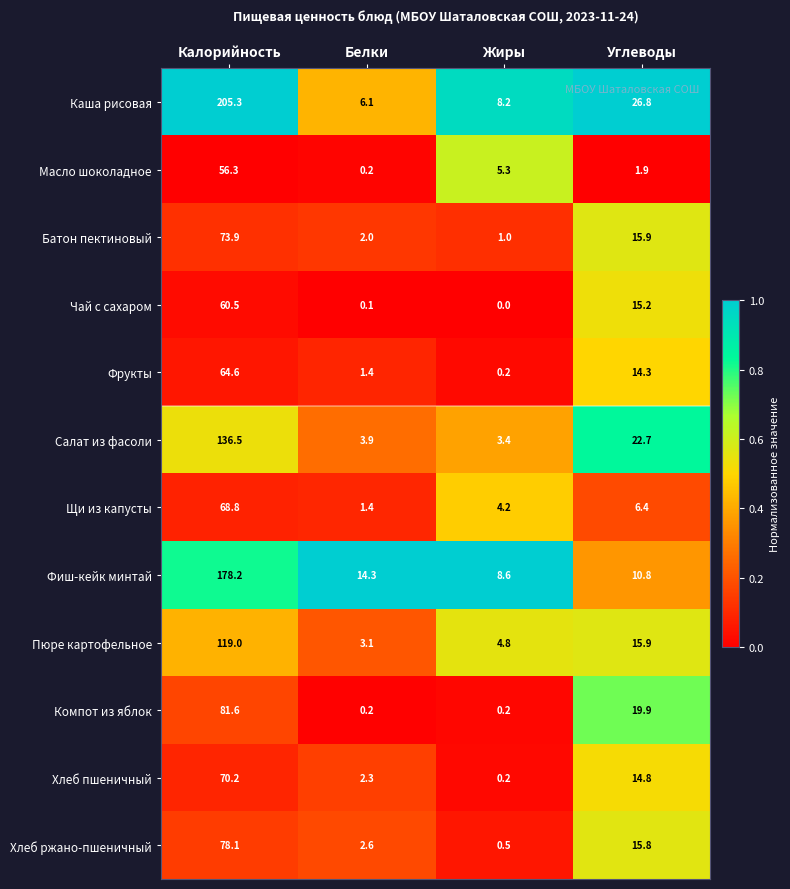

The value of Чай с сахаром at Калорийность is 96.2. True or false?

False